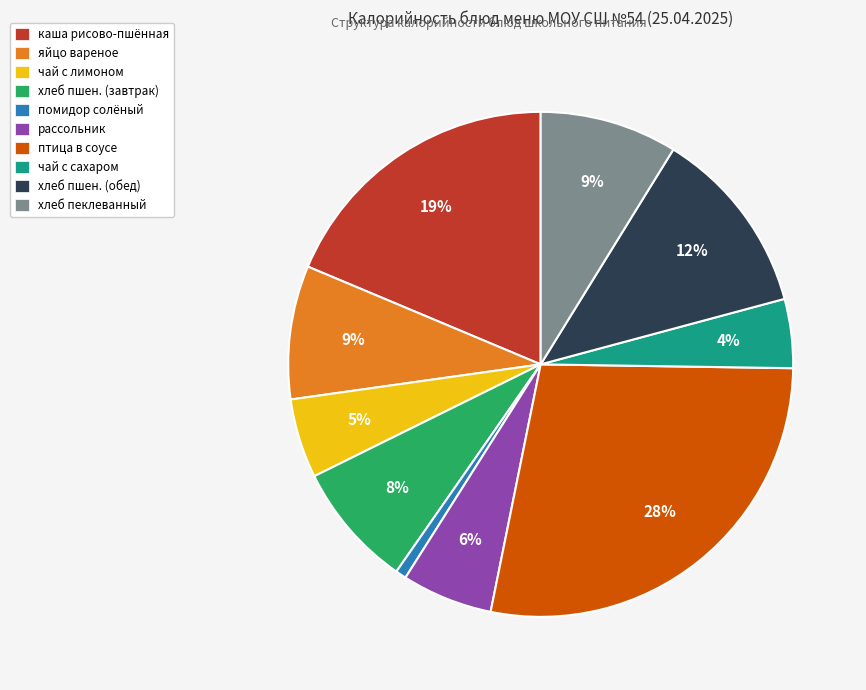

Between птица в соусе and чай с сахаром, which is larger?

птица в соусе